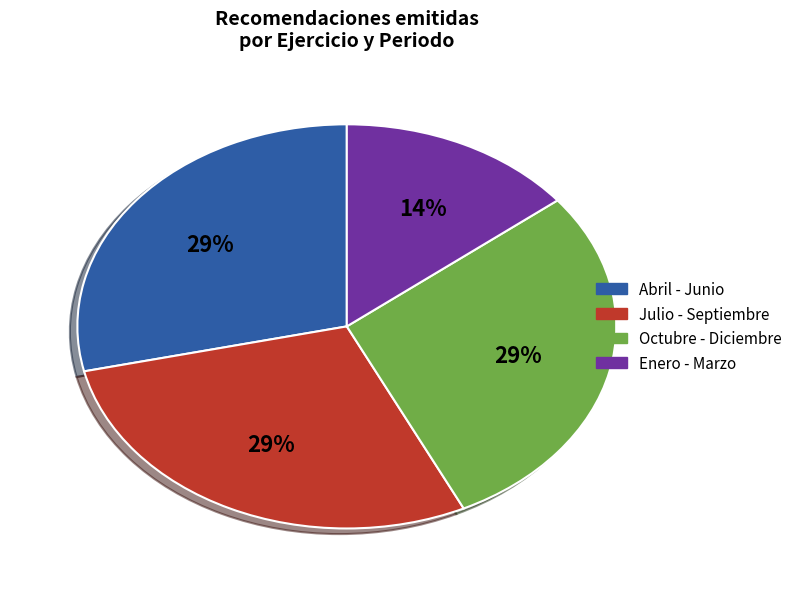

To the nearest percent, what is the average slice percentage?

25%